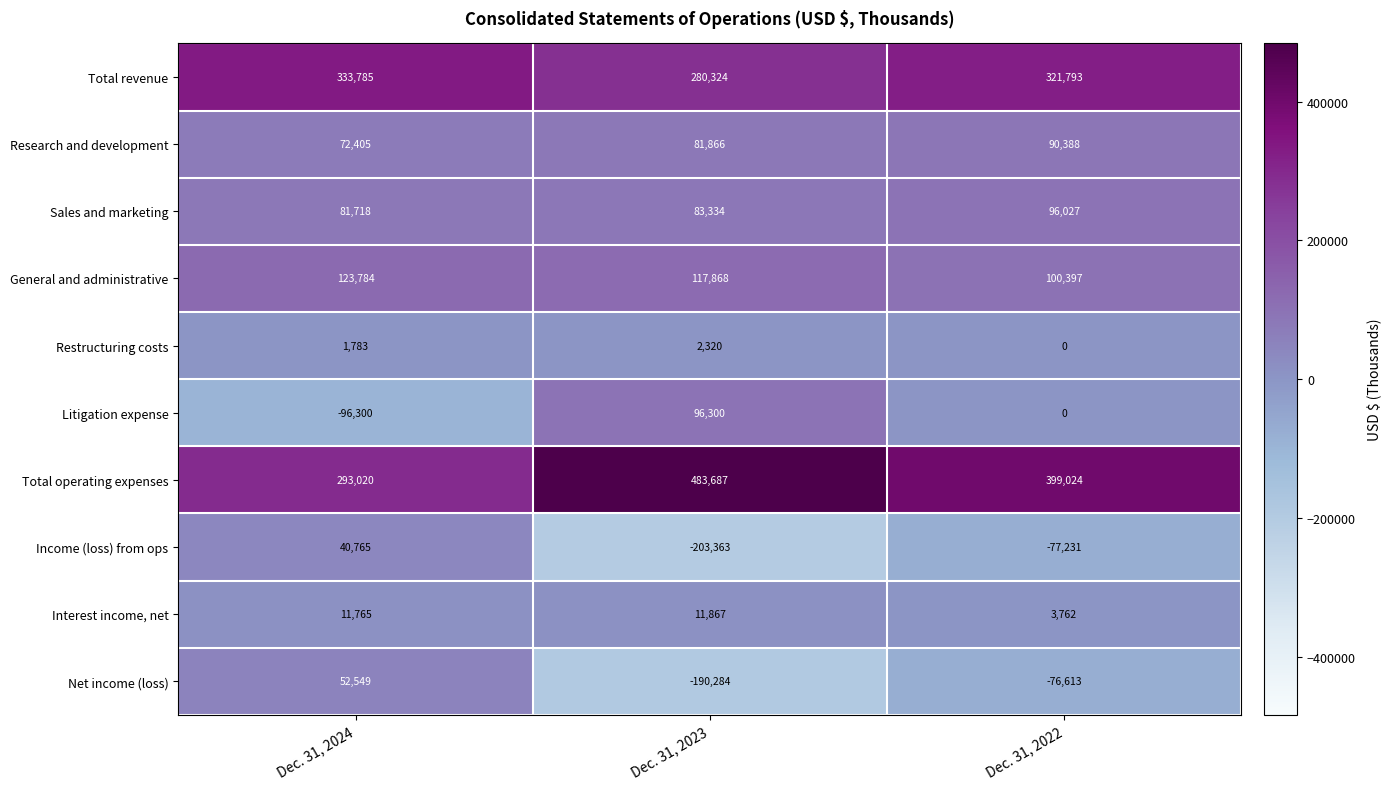

Rank the series at Dec. 31, 2023 from highest to lowest value.

Total operating expenses, Total revenue, General and administrative, Litigation expense, Sales and marketing, Research and development, Interest income, net, Restructuring costs, Net income (loss), Income (loss) from ops